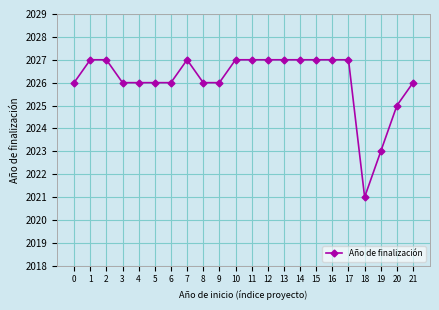

The chart shows a value of 2026 at 21. True or false?

True